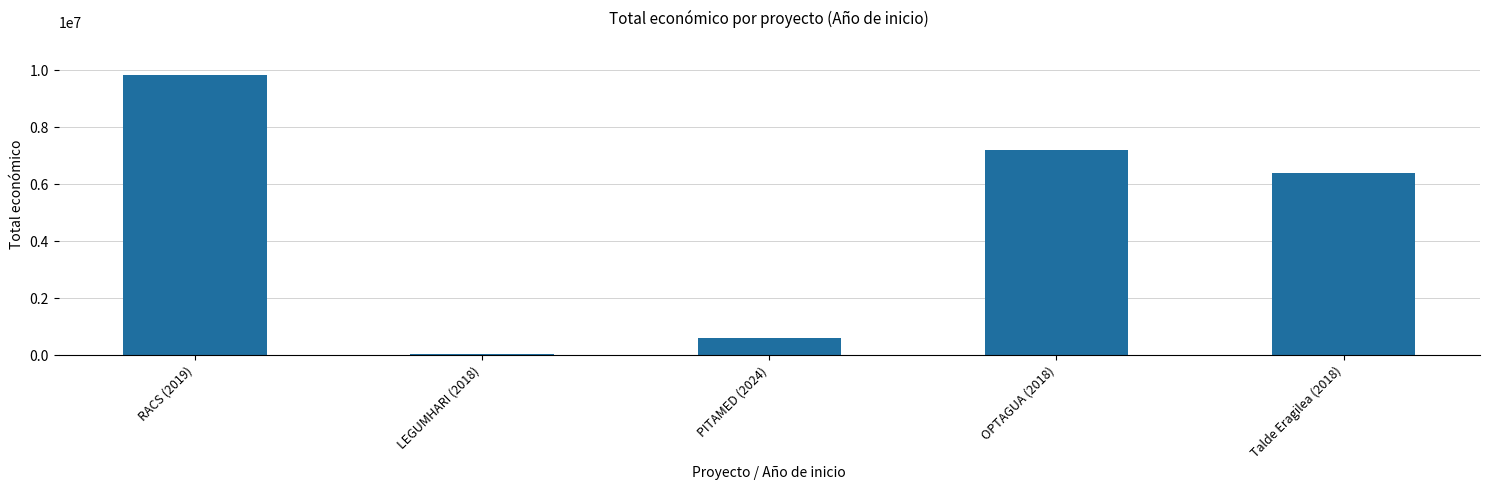

Rank the categories by value from lowest to highest.

LEGUMHARI (2018), PITAMED (2024), Talde Eragilea (2018), OPTAGUA (2018), RACS (2019)